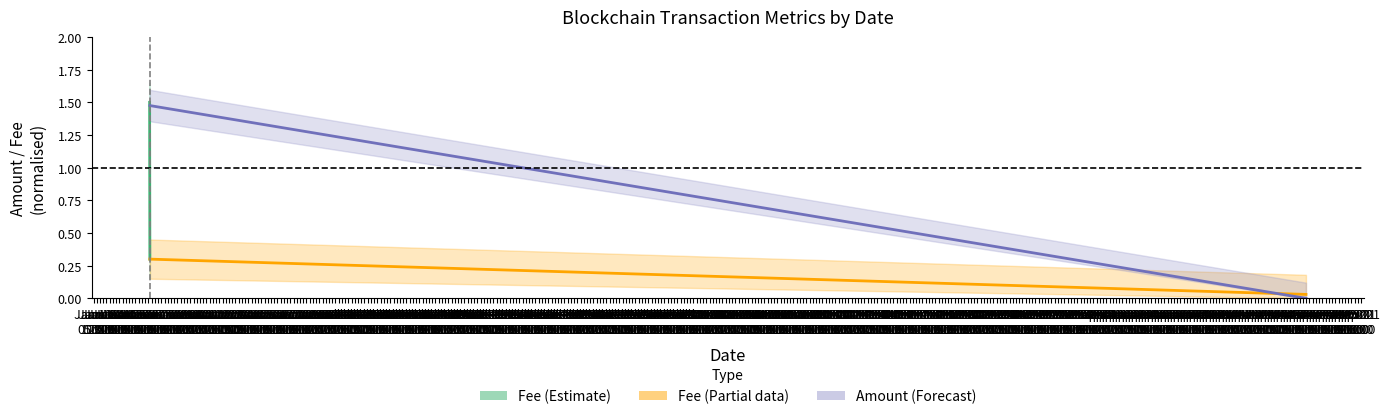

What is the maximum value shown in the chart?

1.5